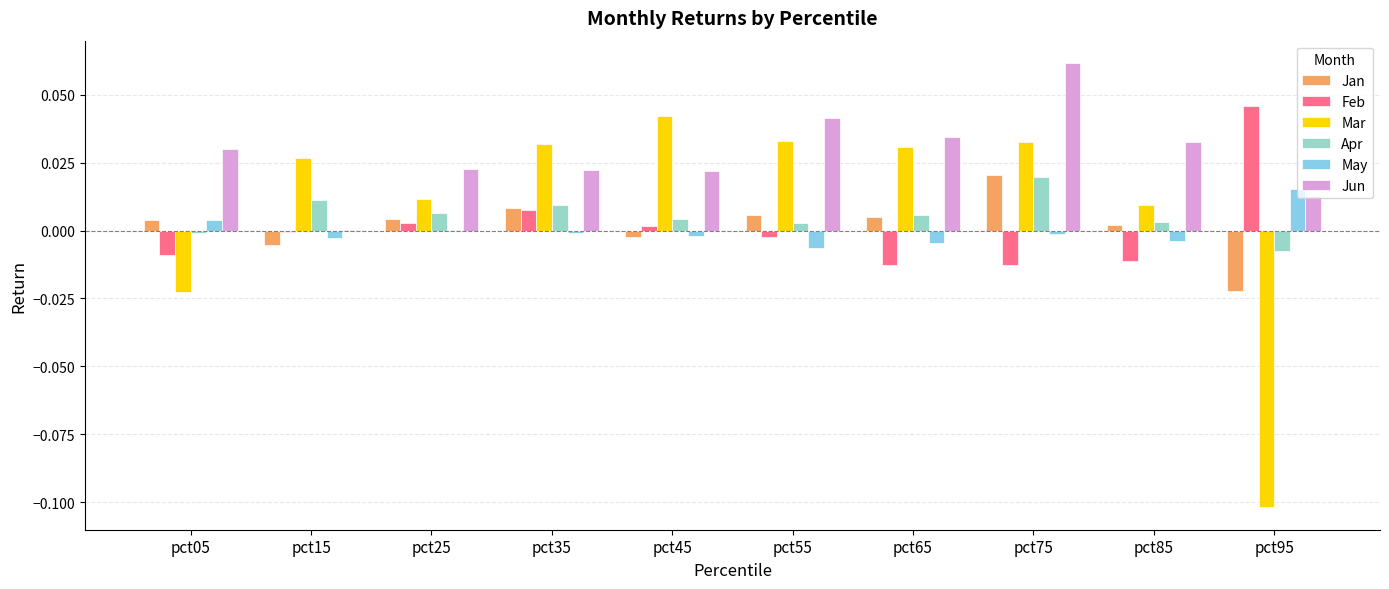

The Feb series shows 0.0 at pct25. True or false?

True